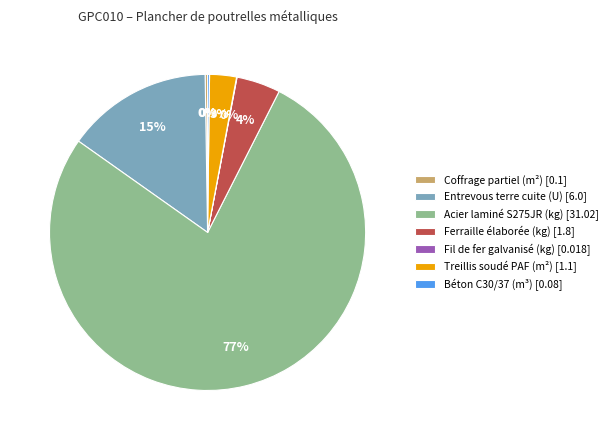

To the nearest percent, what portion does Ferraille élaborée (kg) [1.8] represent?

4%